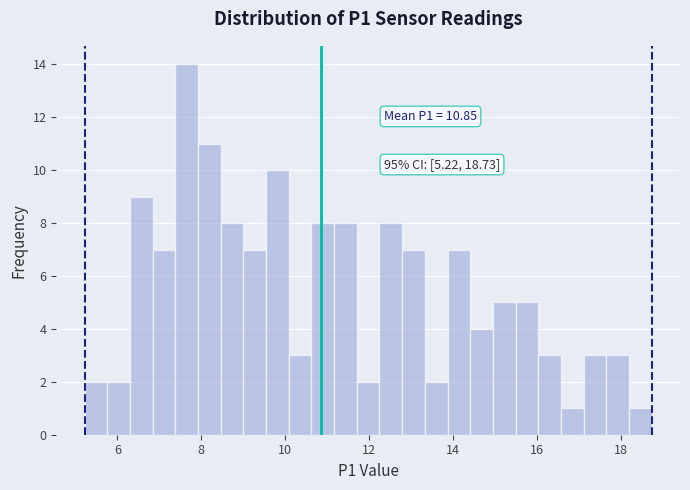

Read against the x-axis, roughly where is the centre of the tallest bar?

7.6